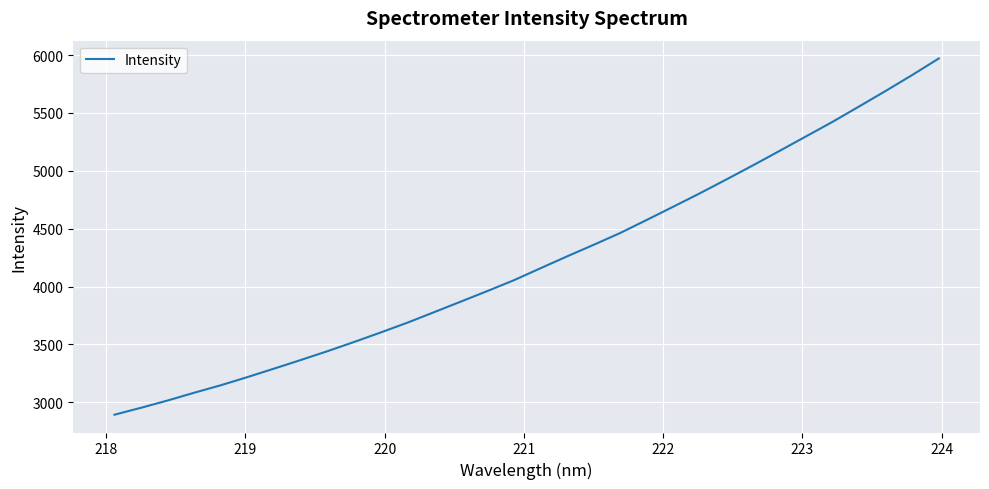

What is the minimum value shown in the chart?

2892.9